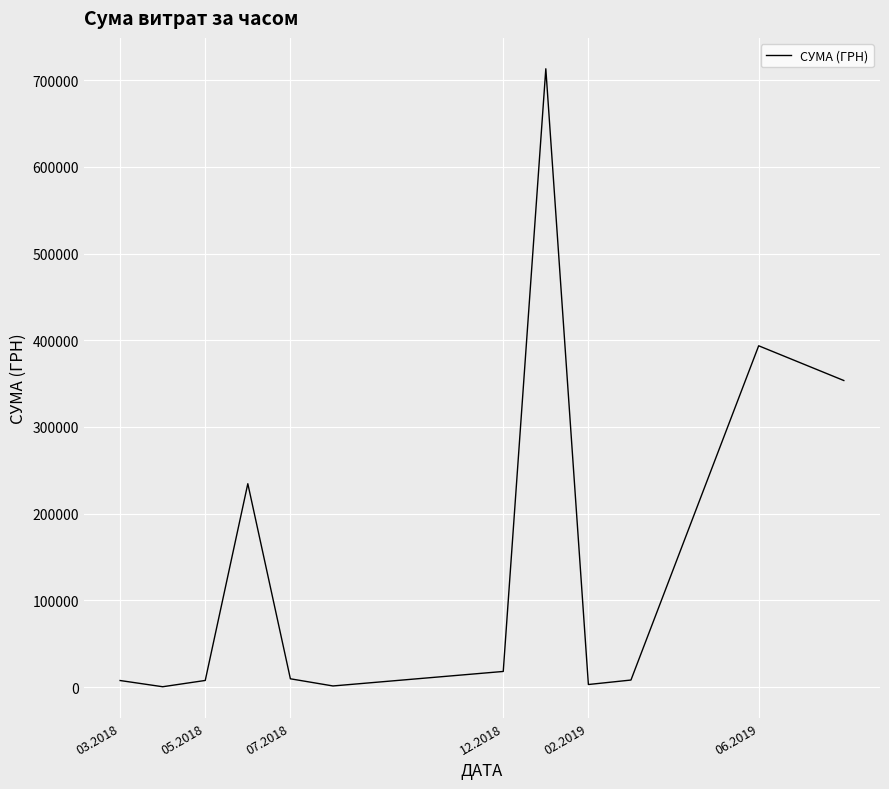

What is the maximum value shown in the chart?

713149.4